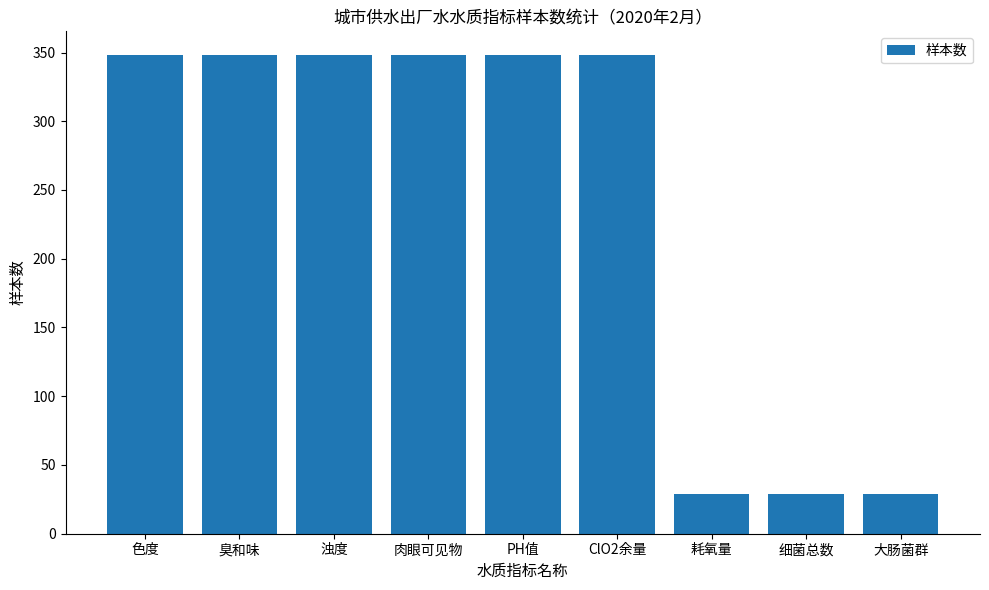

Reading left to right, transcribe all the data shown in this chart.

348	348	348	348	348	348	29	29	29